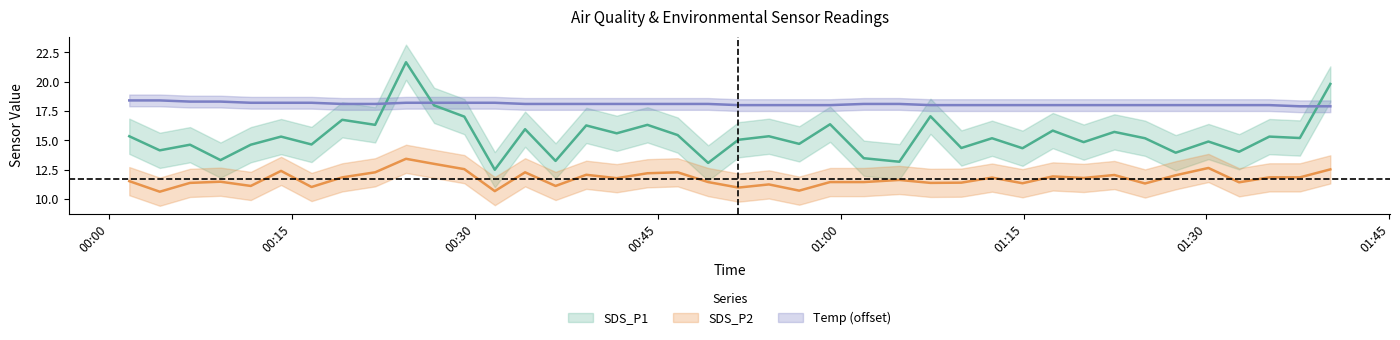

How many data points in SDS_P1 are less than 15?

17